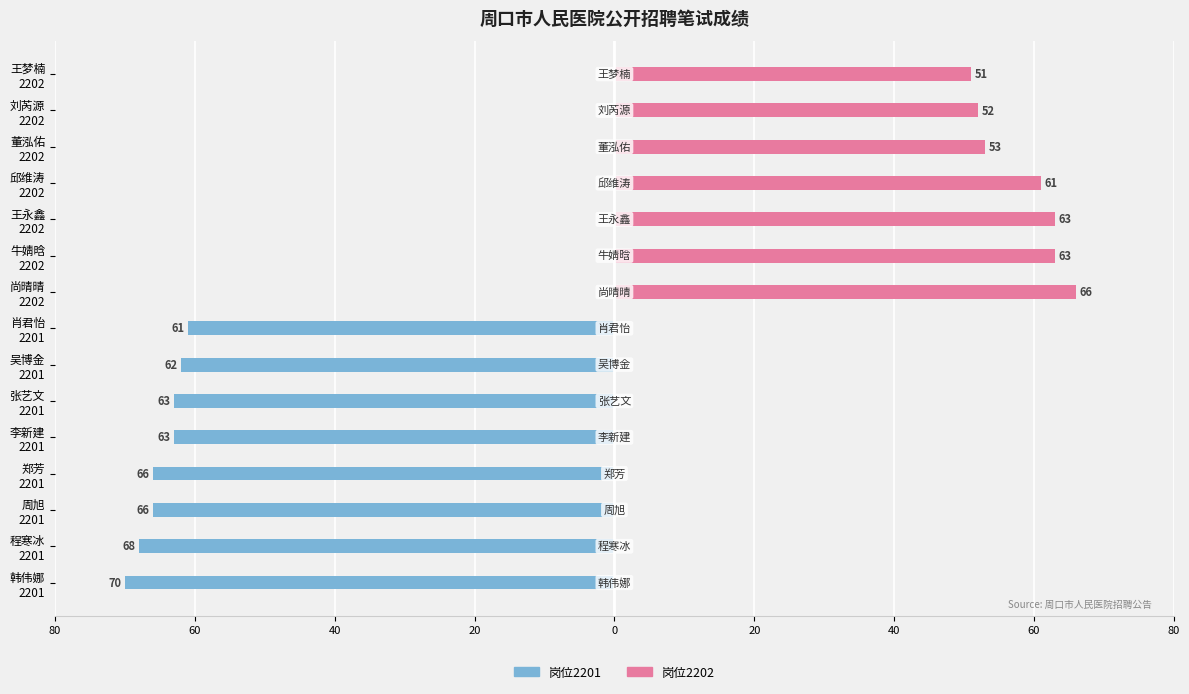

The value of 岗位2201 at 王永鑫 2202 is 0. True or false?

True